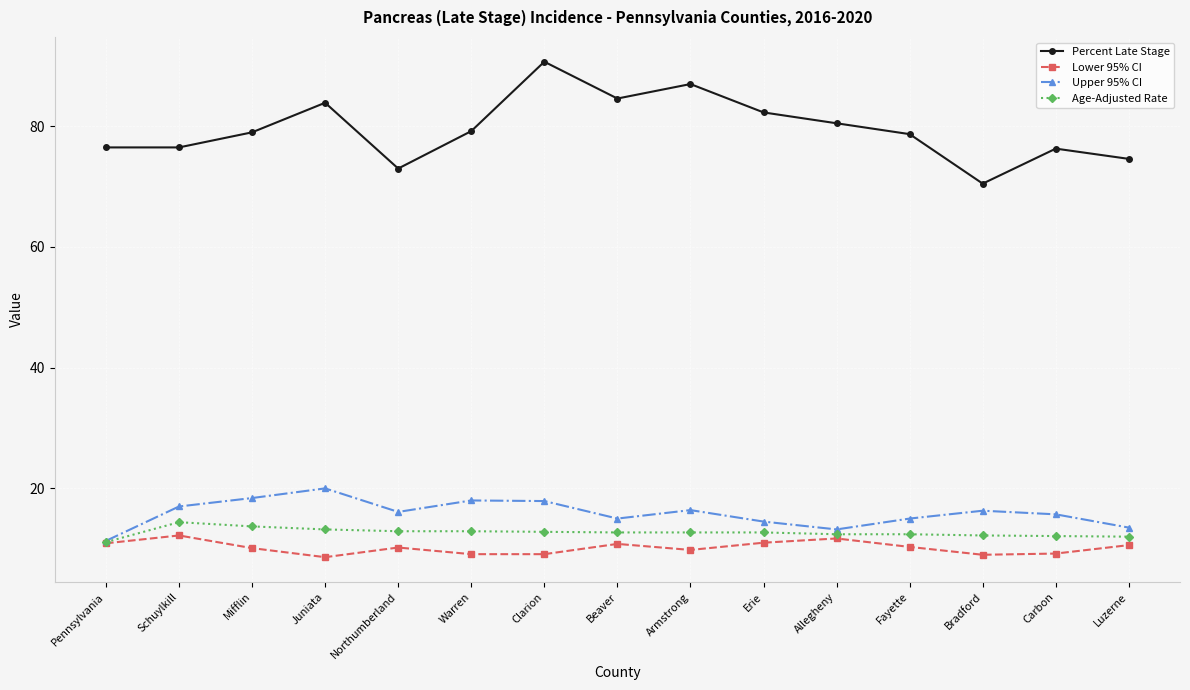

List the series in order of their peak value, lowest first.

Lower 95% CI, Age-Adjusted Rate, Upper 95% CI, Percent Late Stage